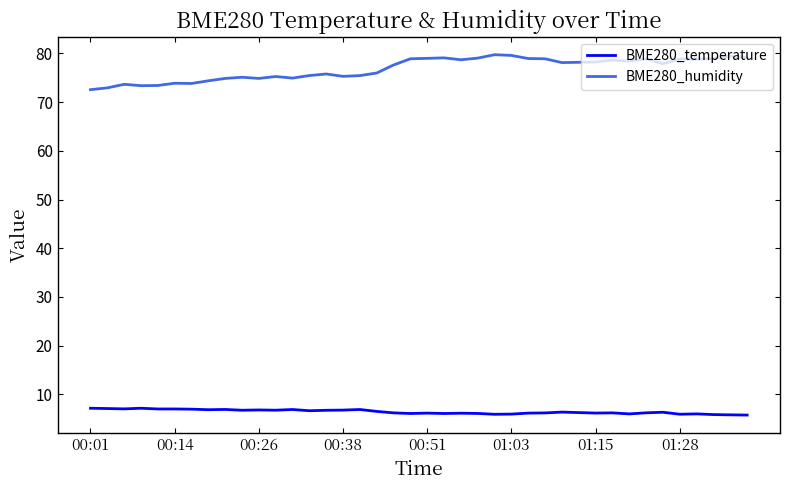

True or false: BME280_humidity and BME280_temperature cross at least once.

False